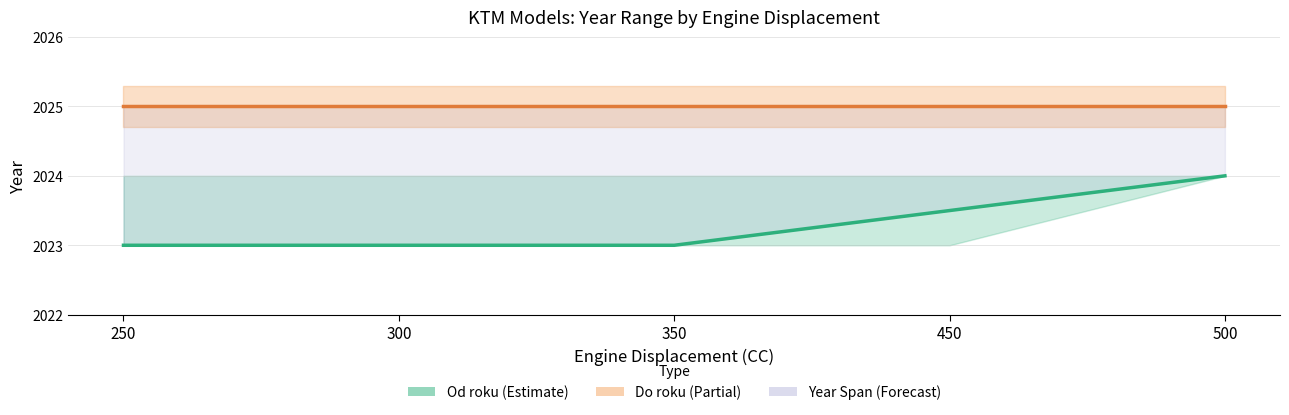

What is the difference between the maximum and minimum values in the Od roku (mean) series?

1.0